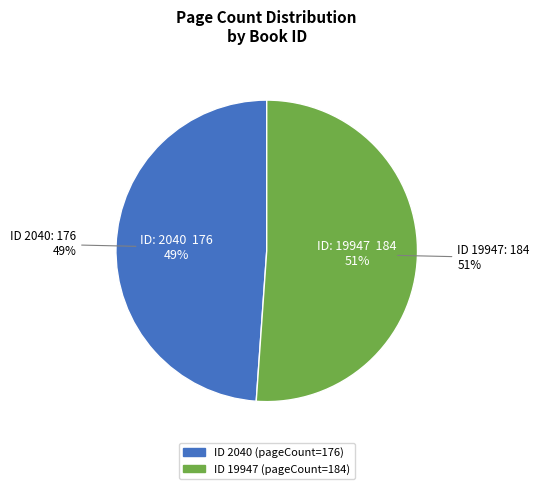

What is the majority slice?

19947